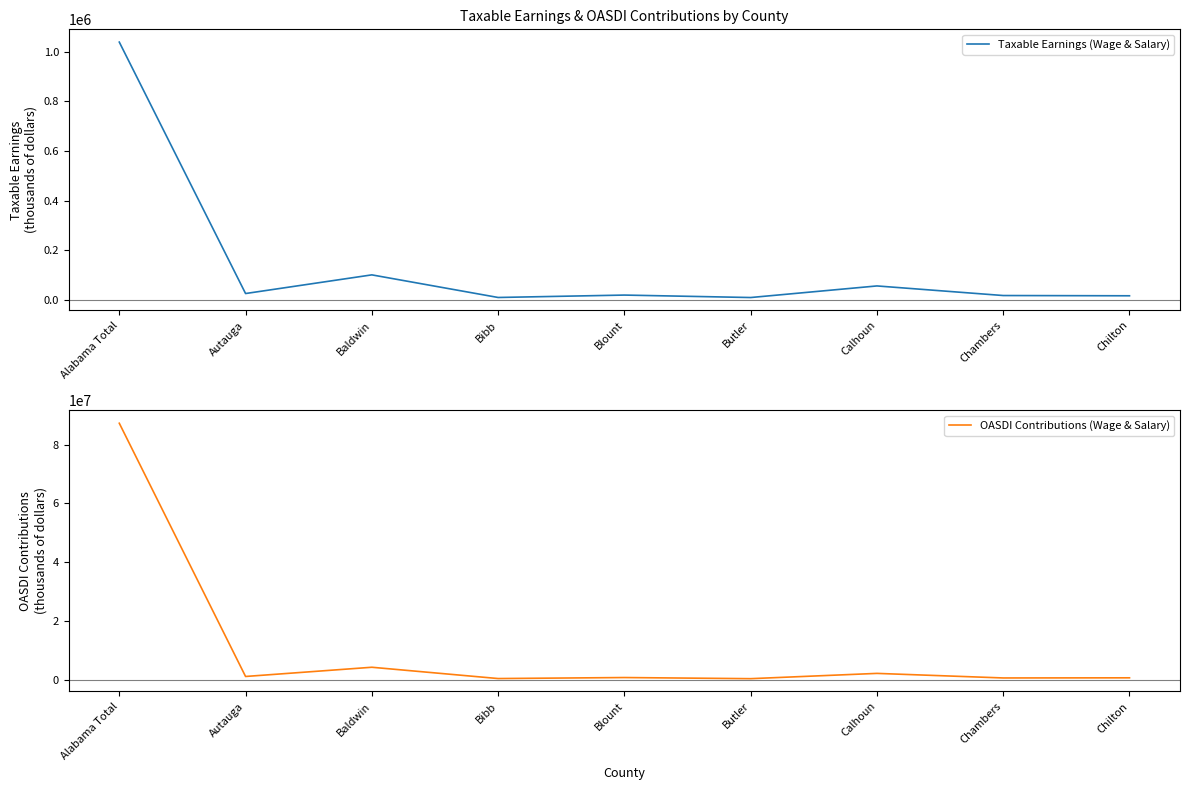

The value of Taxable Earnings (Wage & Salary) at Chilton is 25325. True or false?

False